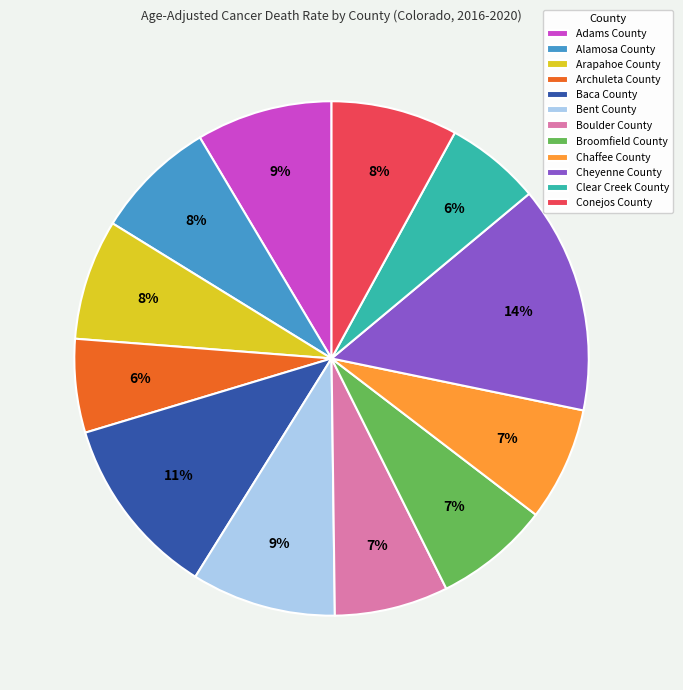

Between Cheyenne County and Alamosa County, which is larger?

Cheyenne County